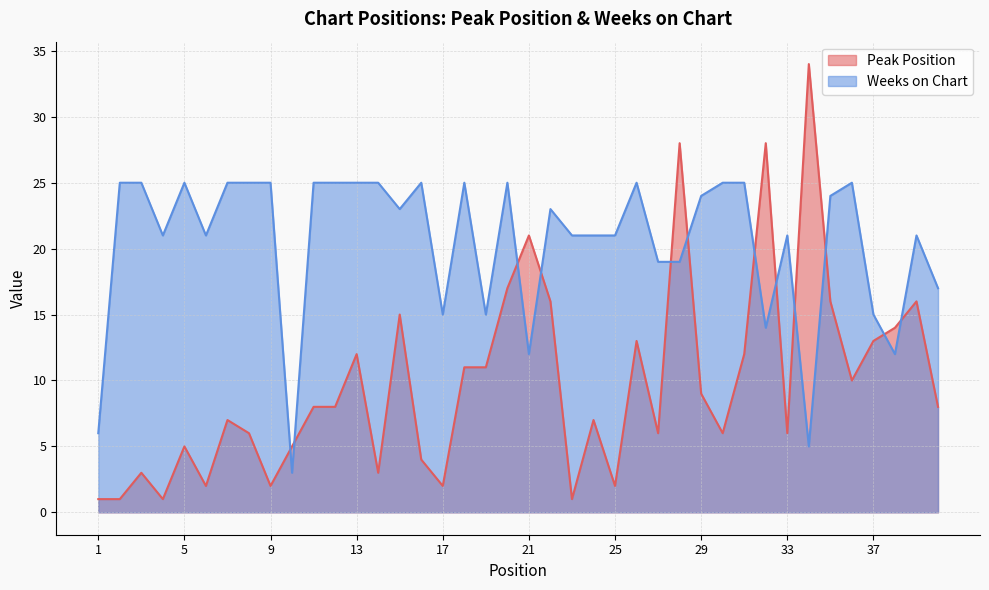

Where is the first local maximum for Weeks on Chart?

5